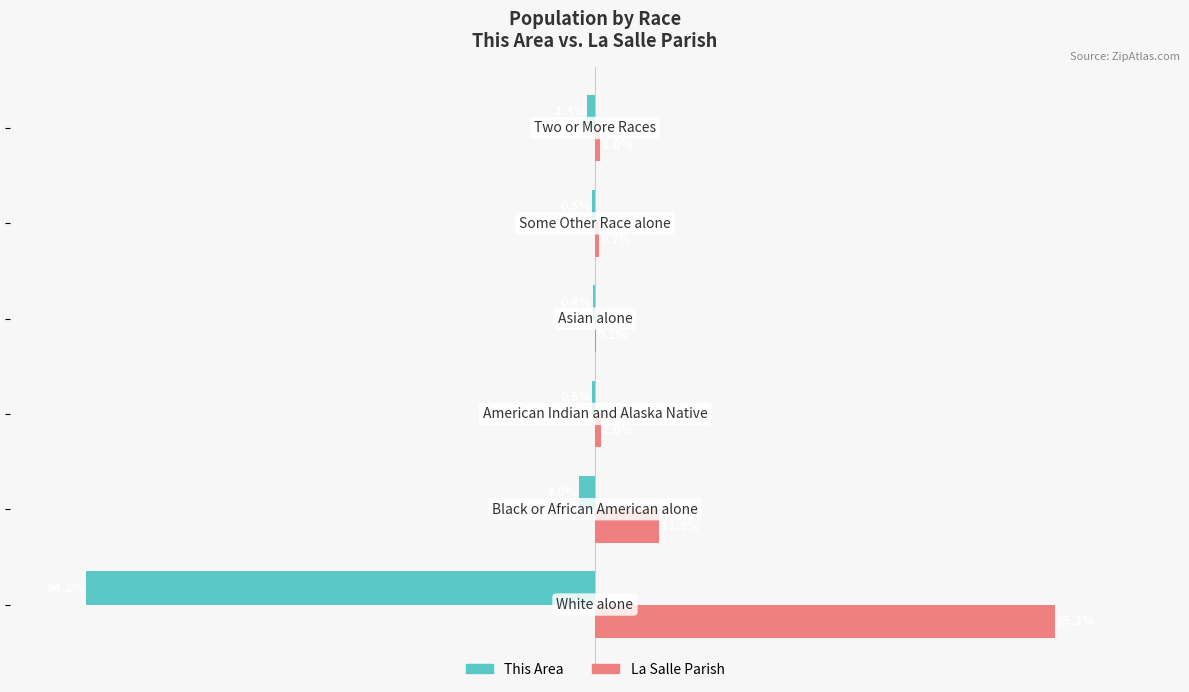

What are all the series names shown in the legend?

This Area, La Salle Parish